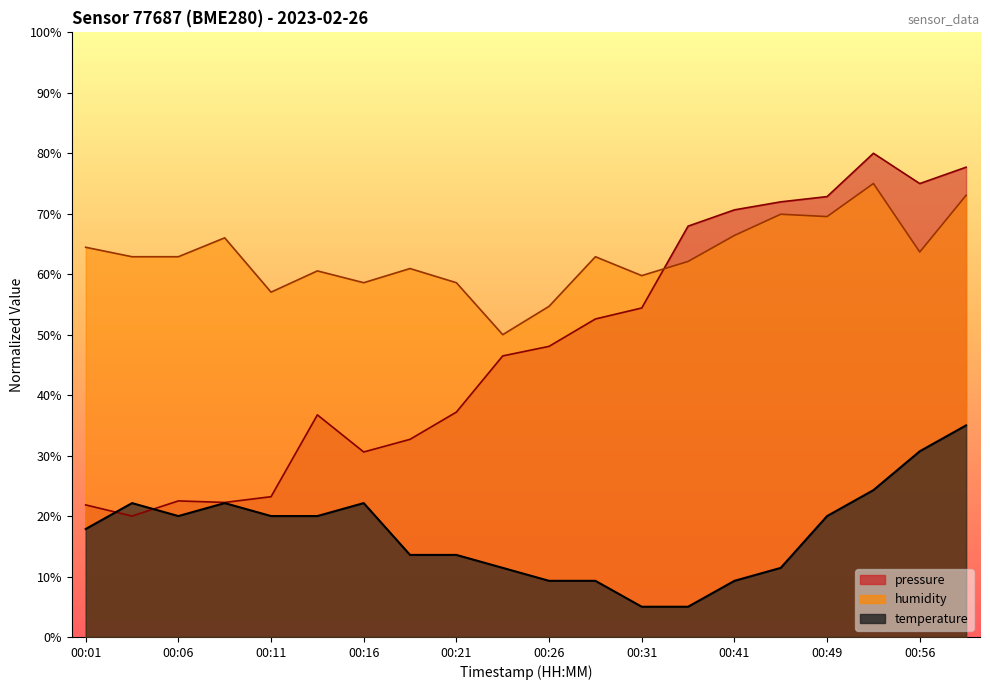

What is the maximum value for humidity?

75.0